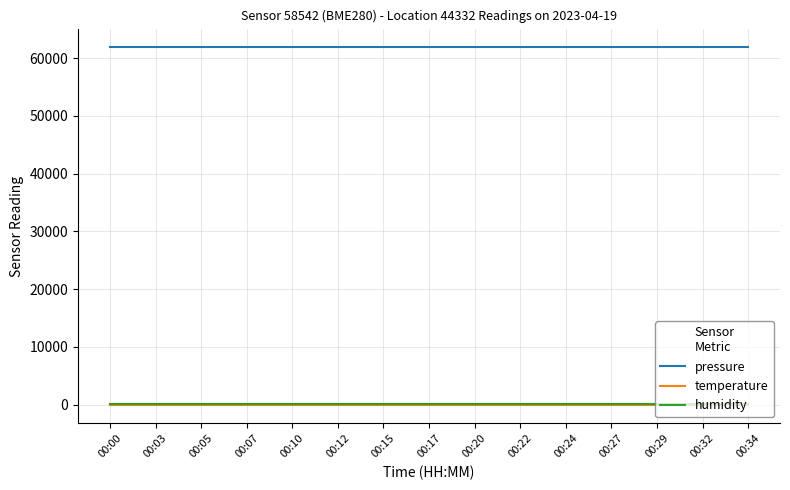

What is the greatest value displayed?

62012.7